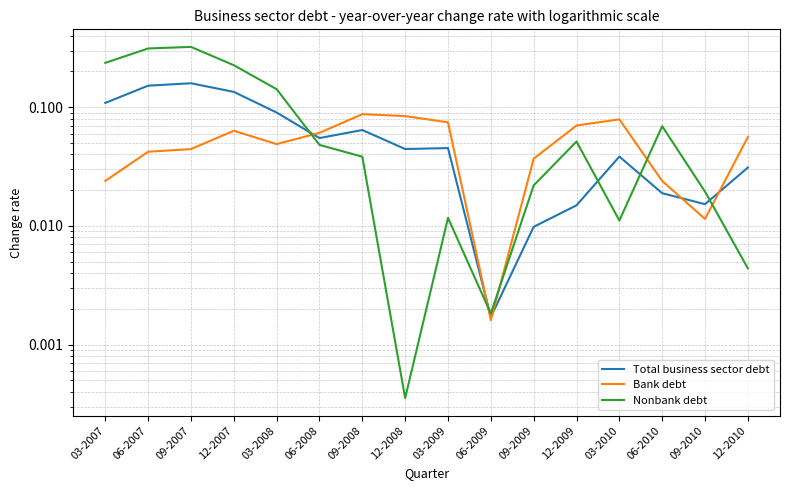

Which series ends up on top after the final intersection of Total business sector debt and Bank debt?

Bank debt